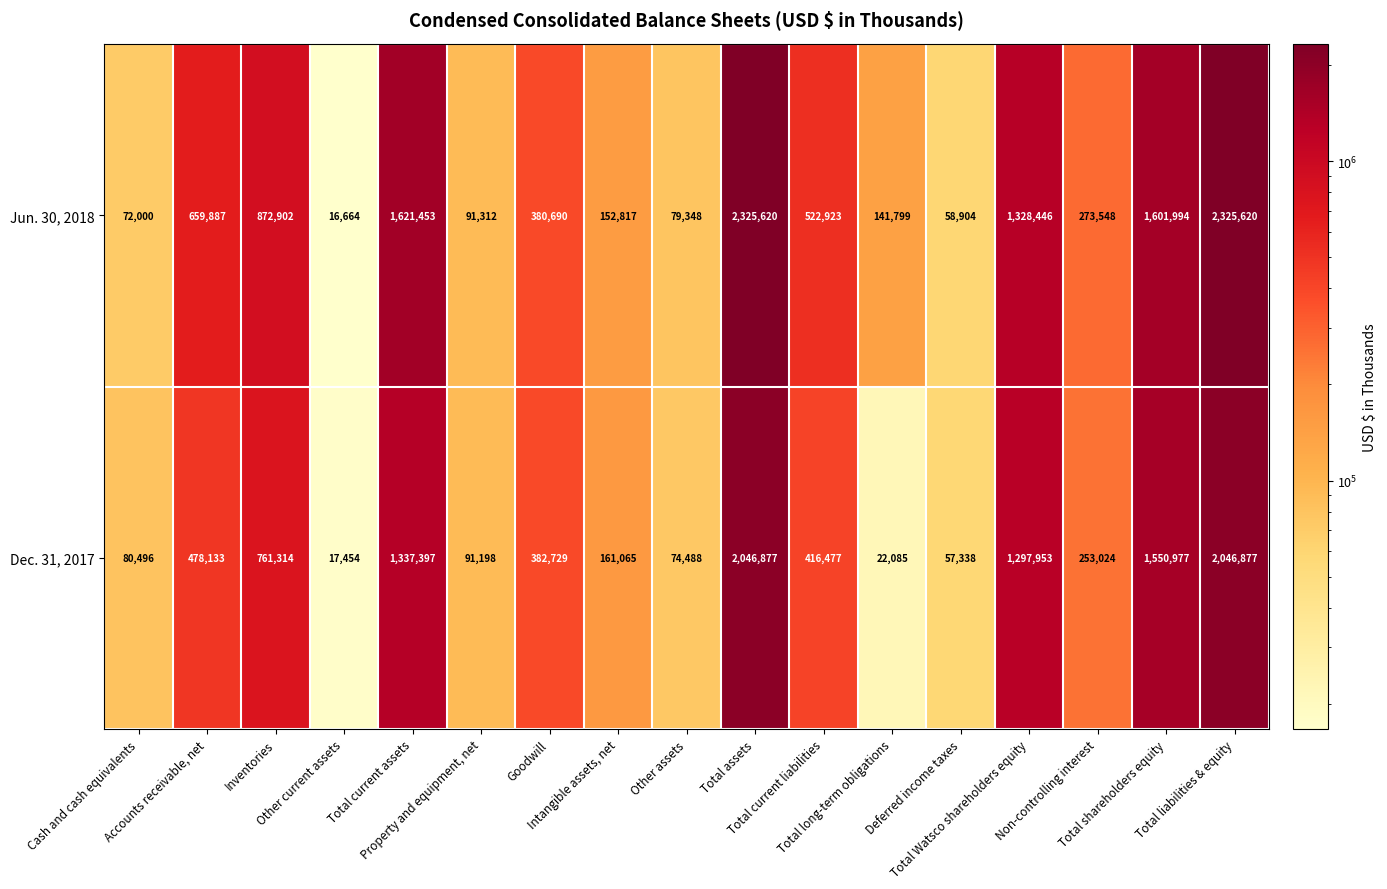

What is the average value of the Dec. 31, 2017 series?

651522